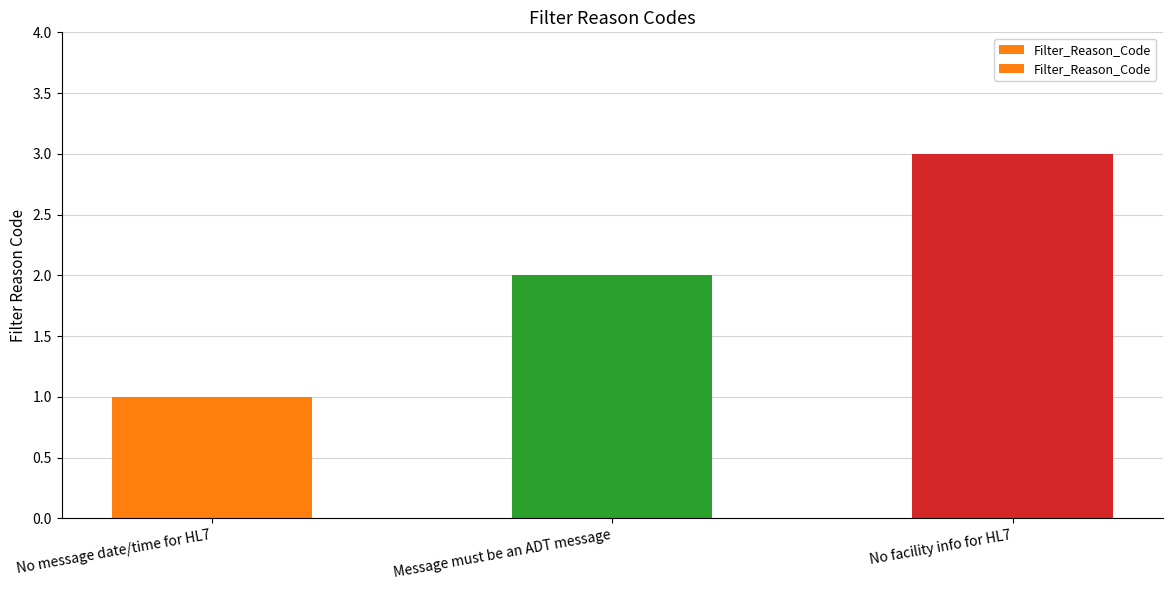

What is the label of the 2nd bar from the right?

Message must be an ADT message